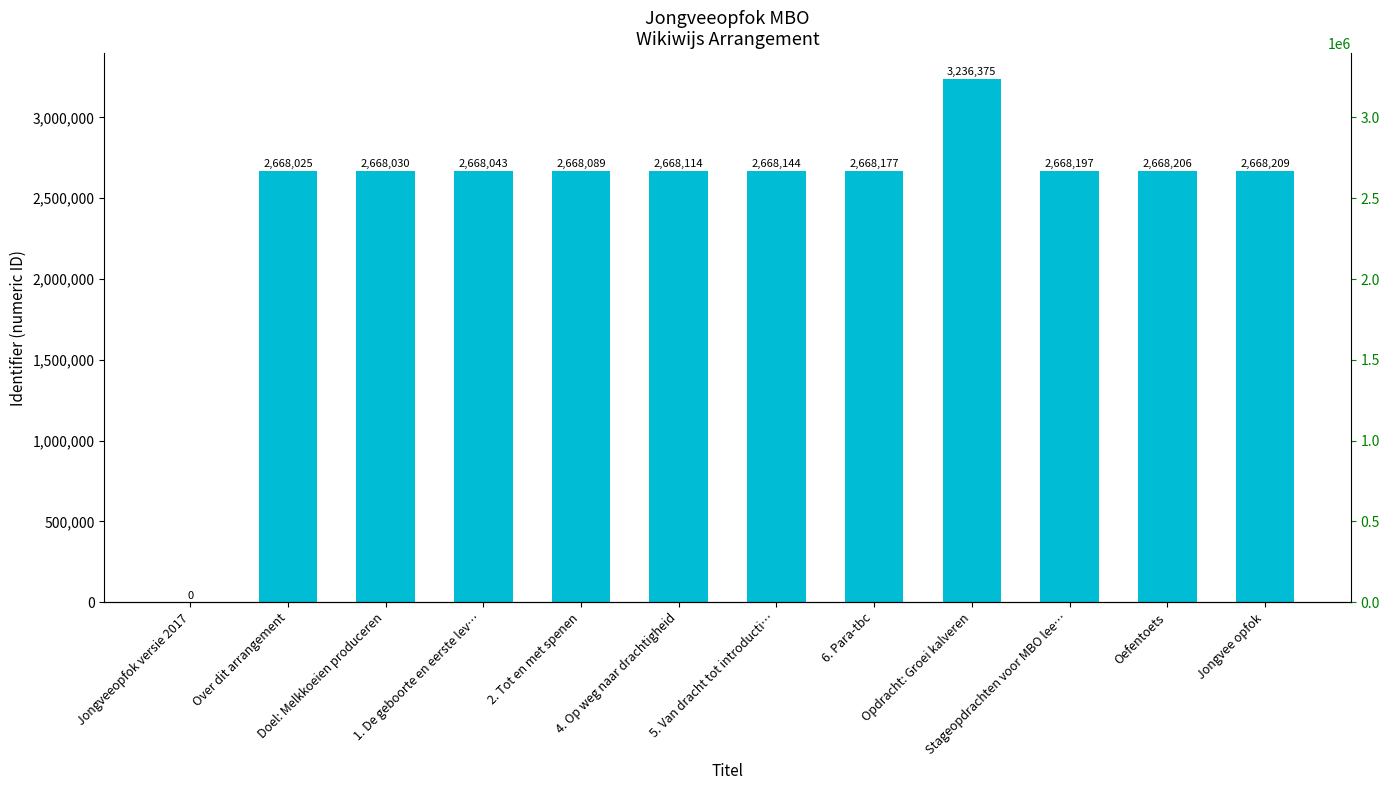

What is the change in value from 2. Tot en met spenen to 4. Op weg naar drachtigheid?

+25